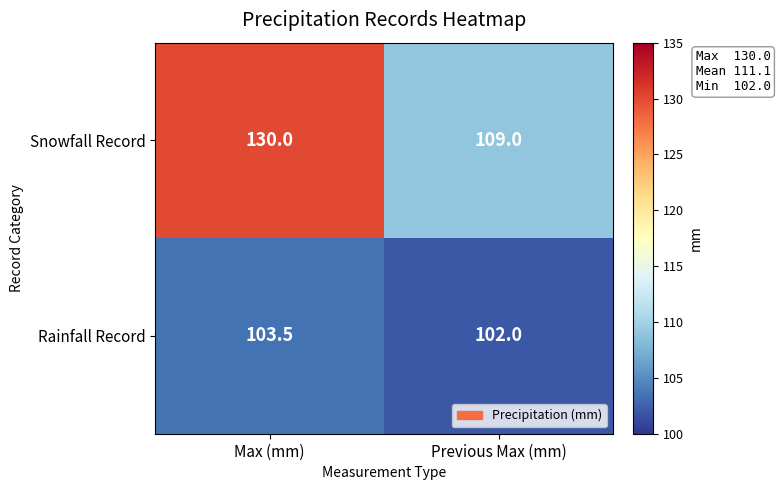

How many data points in Snowfall Record are less than 130?

1